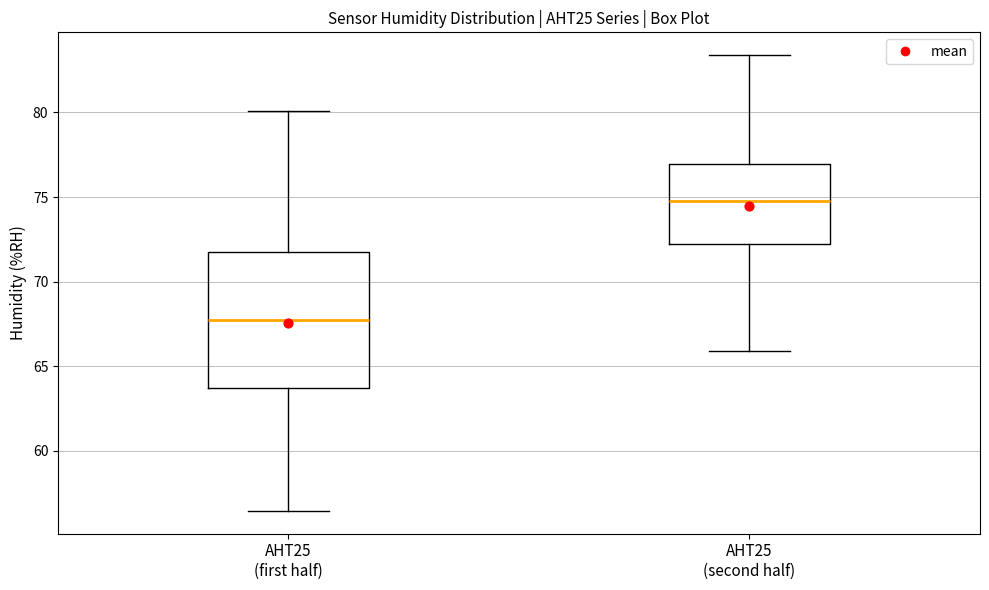

Reading left to right, transcribe this box plot: for each box, give where its median line is, the range the box spans, and where its two whiskers end, as read against the y-axis. The values are not printed on the chart, so give them approximately, as read against the axis.

AHT25 (first half): median 67.5, box 63.5 to 71.5, whiskers 56.5 to 80.0
AHT25 (second half): median 75.0, box 72.5 to 77.0, whiskers 66.0 to 83.5